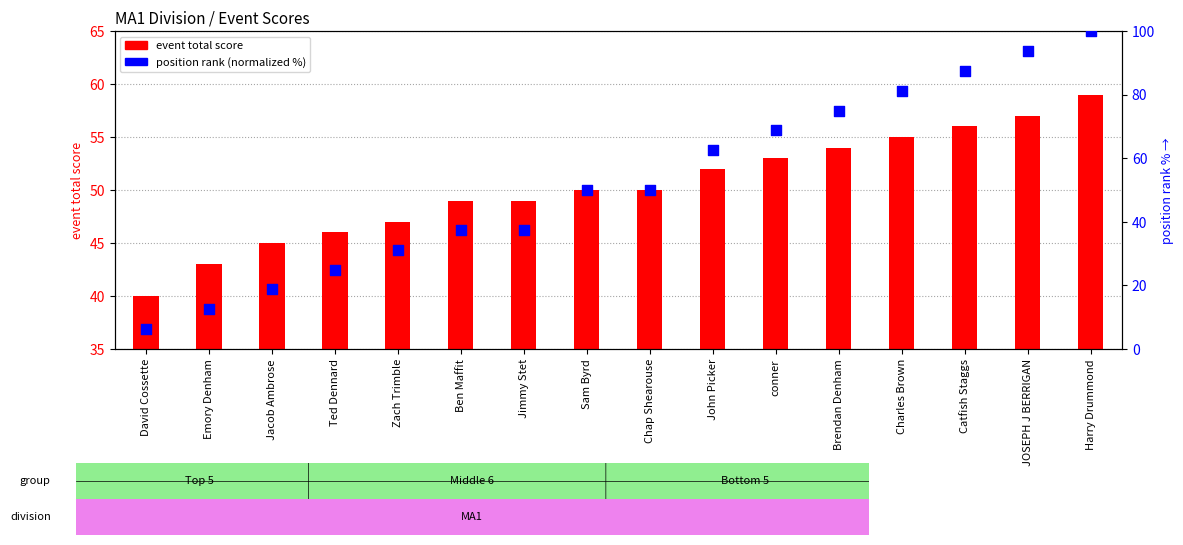

Which series reaches the minimum Y coordinate?

position rank (normalized)